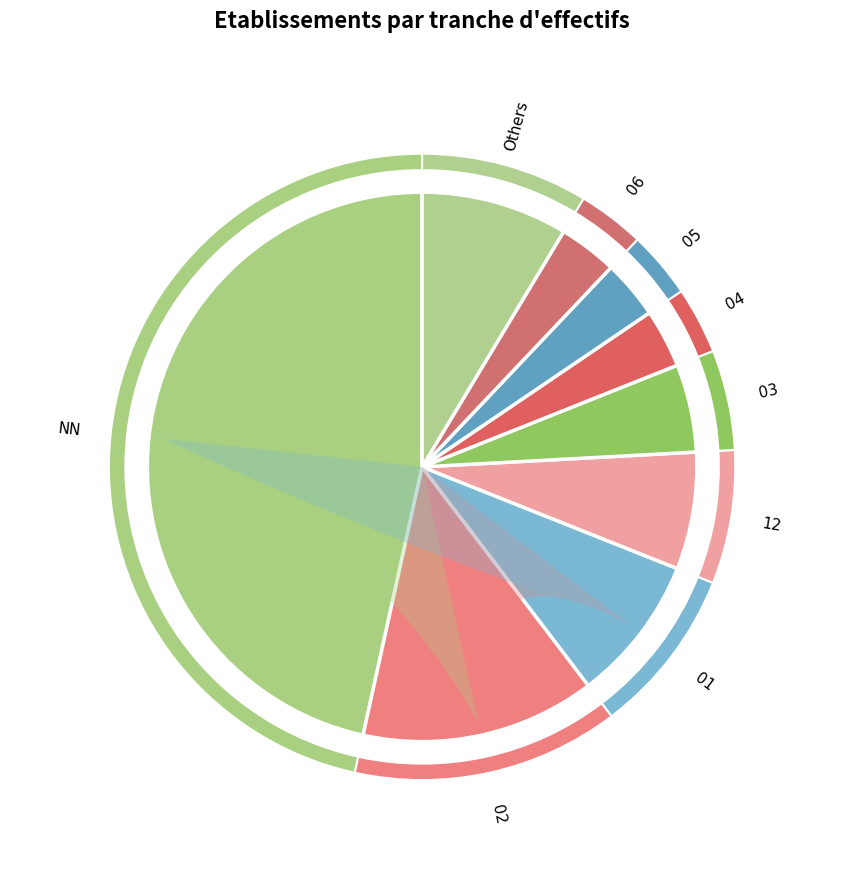

What percentage is the 03 slice, to the nearest percent?

5%